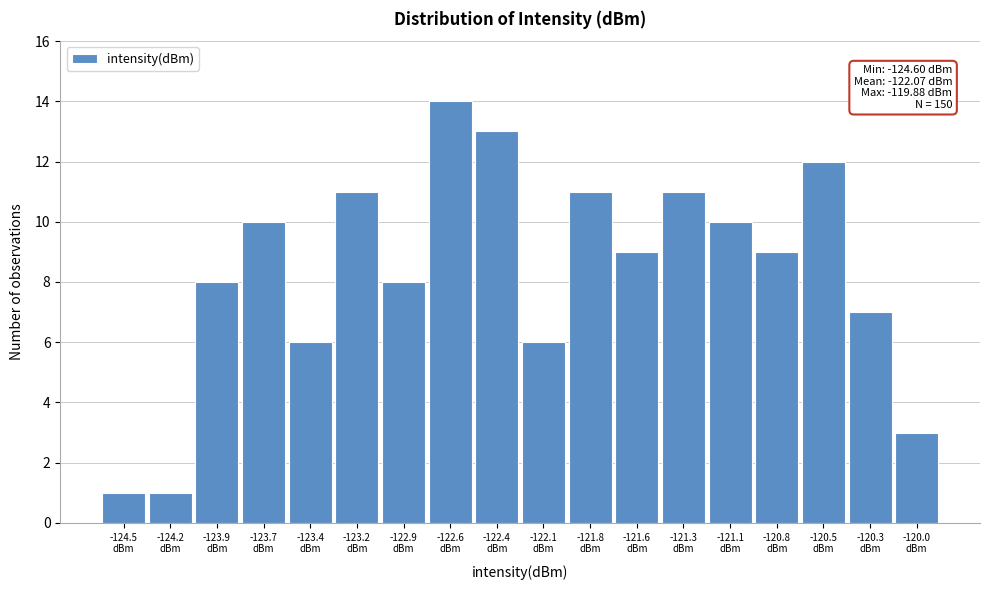

Which range on the x-axis has the tallest bar?

-122.75 to -122.50